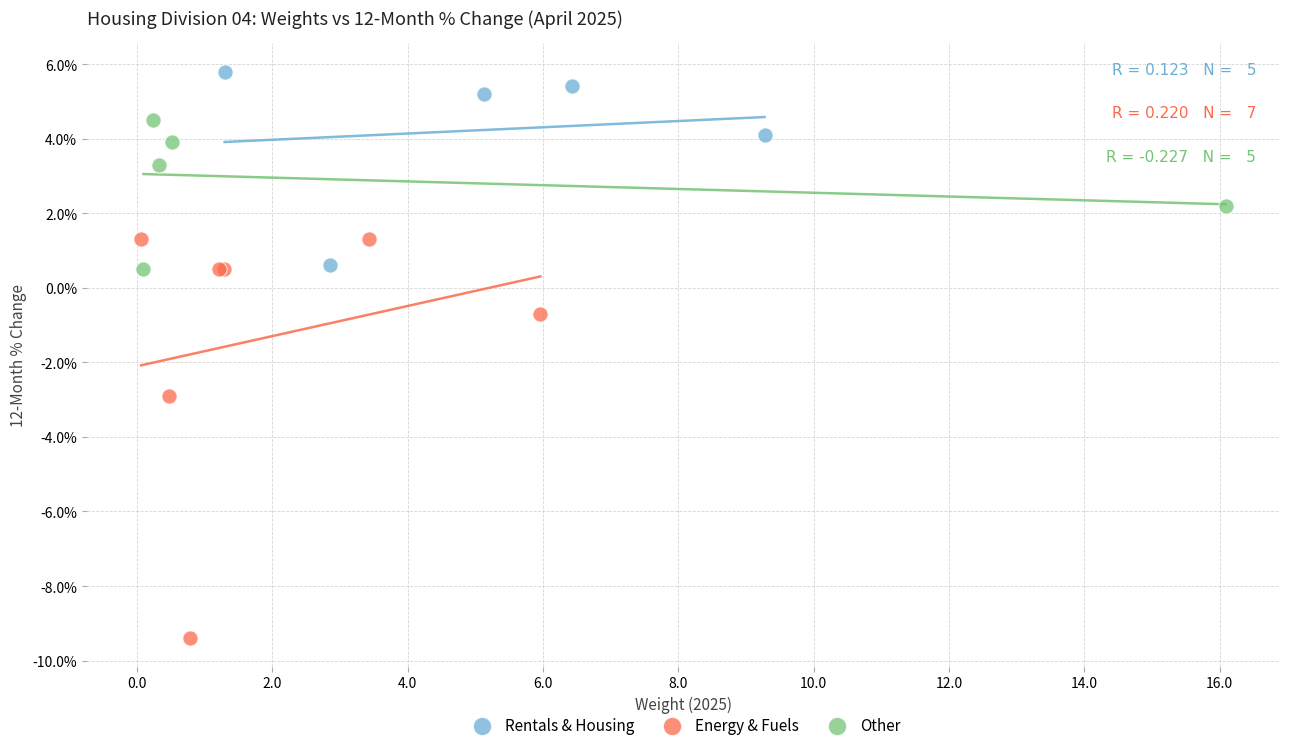

Which series reaches the minimum Y coordinate?

Energy & Fuels